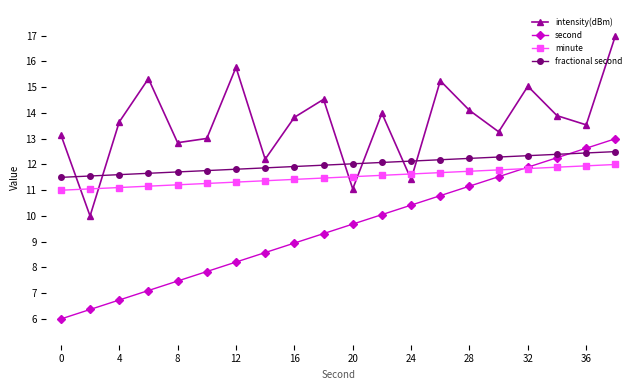

What are all the series names shown in the legend?

intensity(dBm), second, minute, fractional second